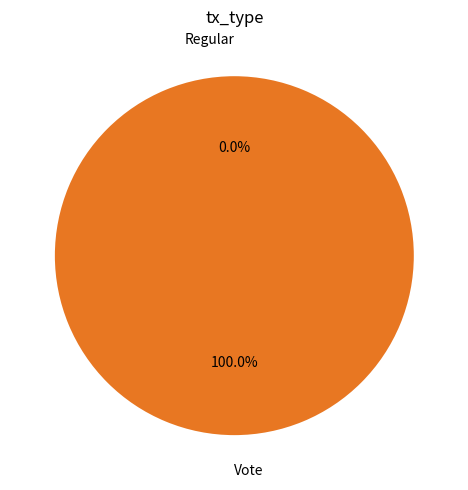

Between Regular and Vote, which is larger?

Vote